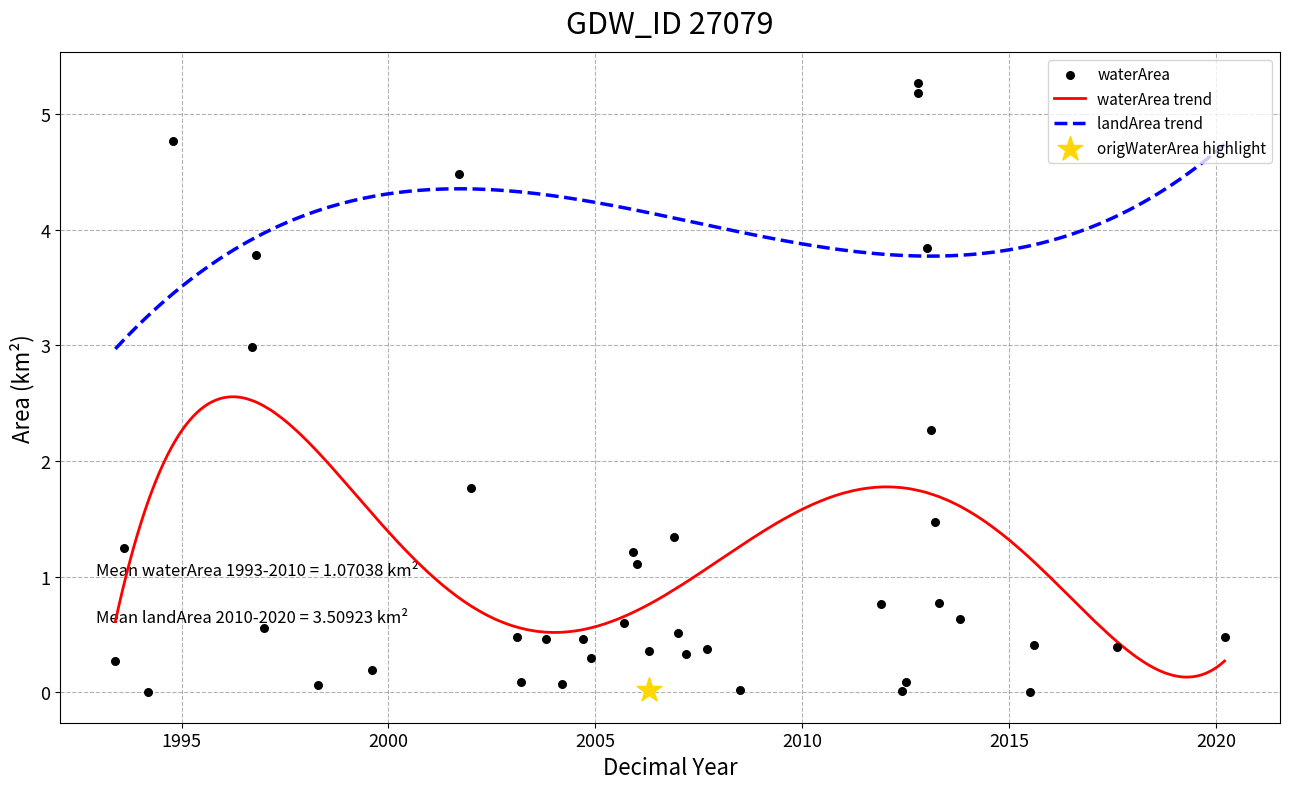

Is the value of origWaterArea at 20 greater than the value of landArea at 25?

No